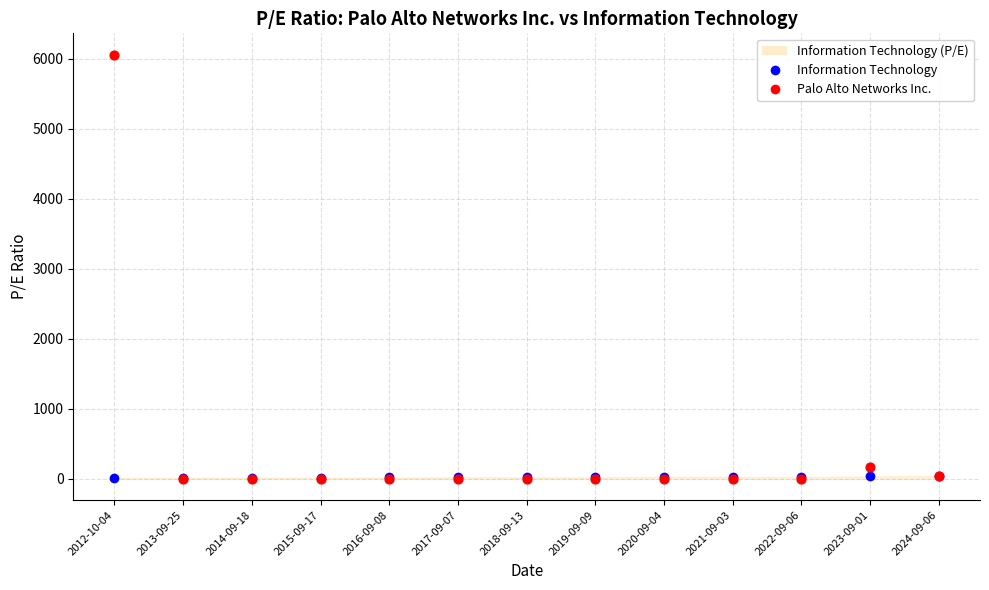

Which series contains the lowest Y value?

Palo Alto Networks Inc.